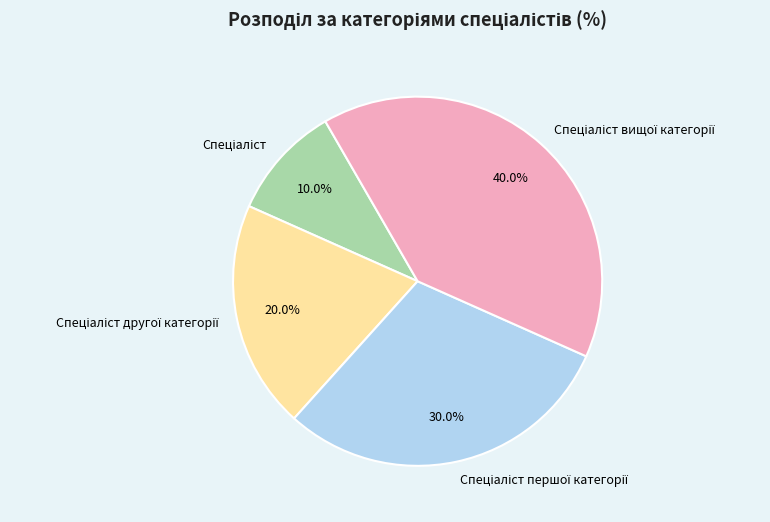

Is there a majority slice in this chart?

No